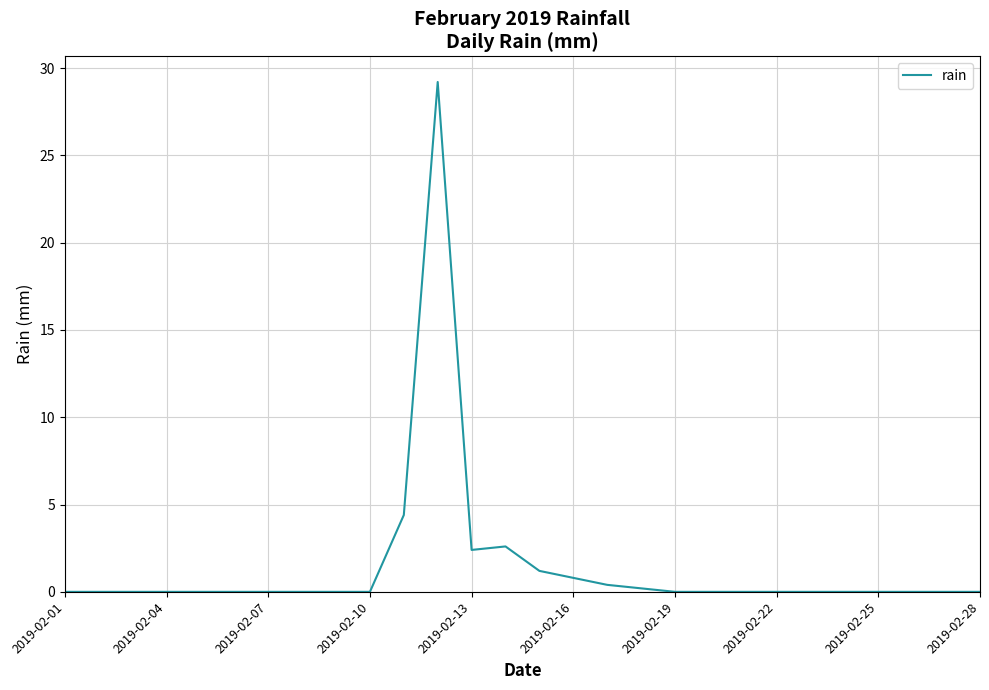

Reading right to left, extract all data points from this chart.

0.0	0.0	0.0	0.0	0.0	0.0	0.0	0.0	0.0	0.0	0.2	0.4	0.8	1.2	2.6	2.4	29.2	4.4	0.0	0.0	0.0	0.0	0.0	0.0	0.0	0.0	0.0	0.0